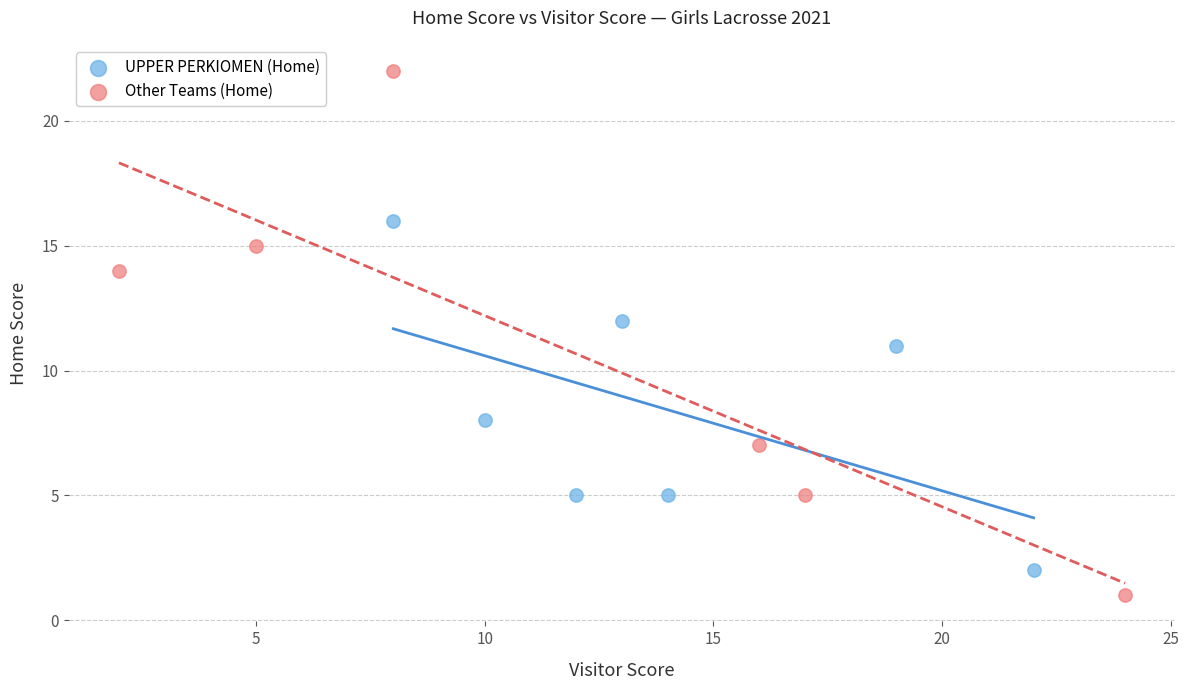

Which series contains the highest Y value?

Other Teams (Home)